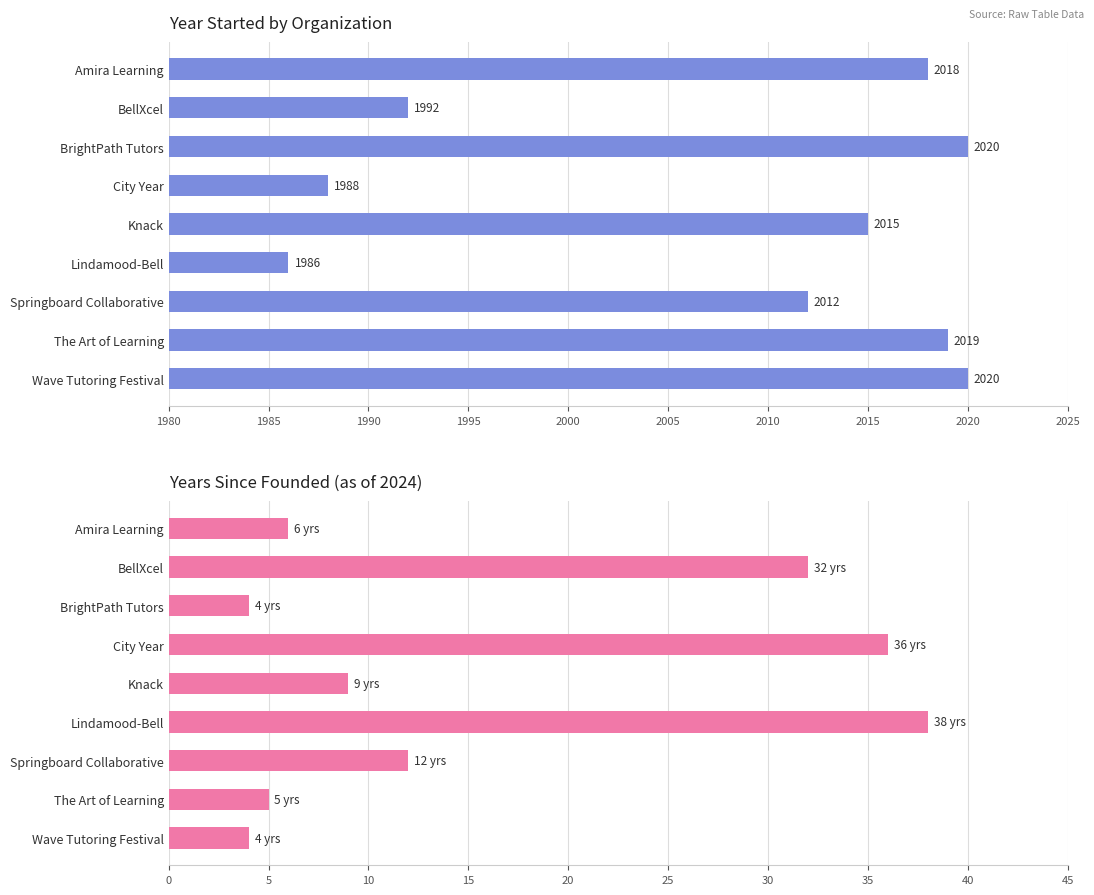

How many groups of bars are there?

9